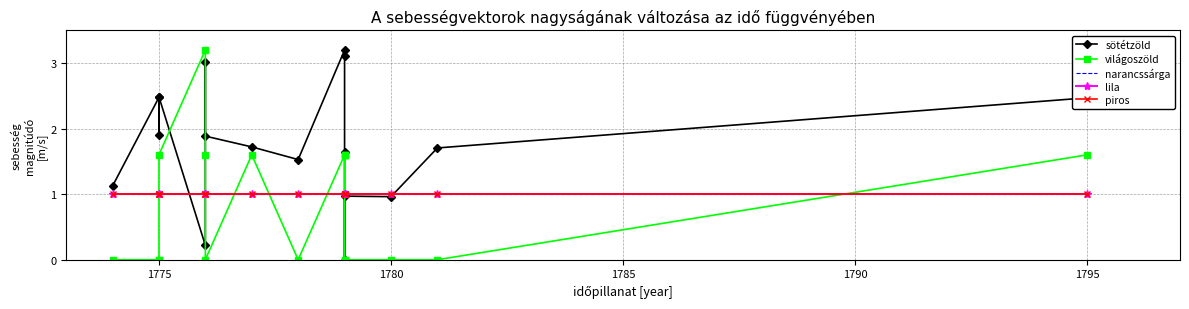

Is the value of világoszöld at 14 greater than the value of piros at 9?

No